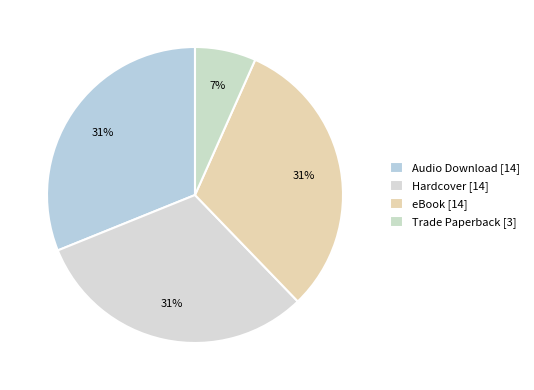

Rank the categories by value from lowest to highest.

Trade Paperback, Audio Download, Hardcover, eBook